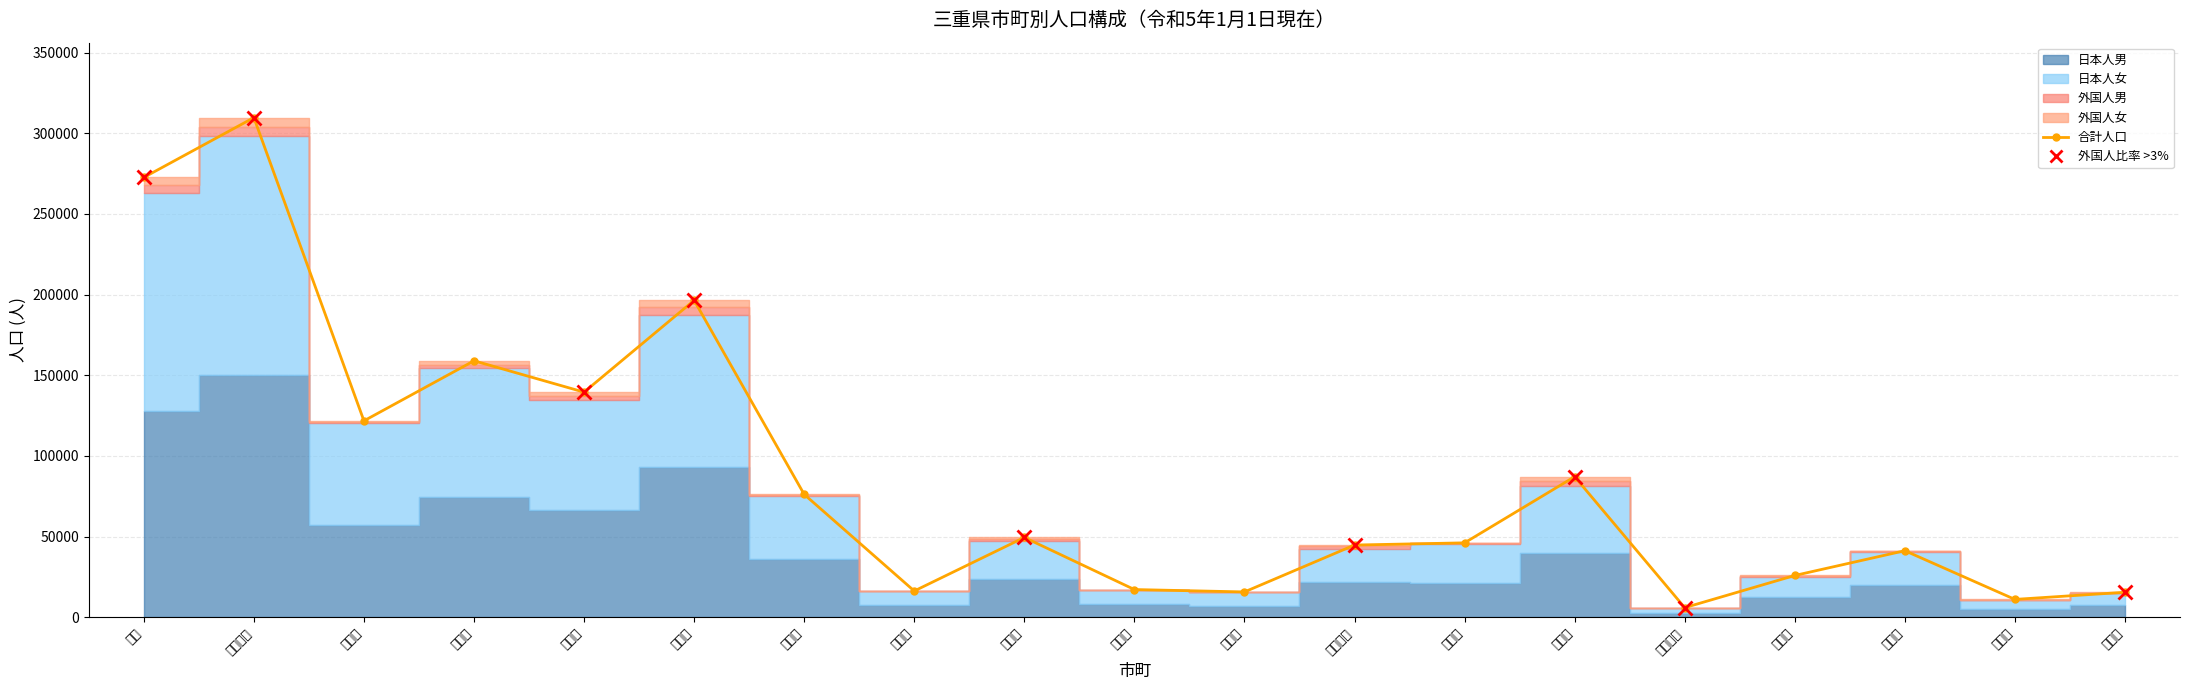

What is the minimum value shown in the chart?

5994